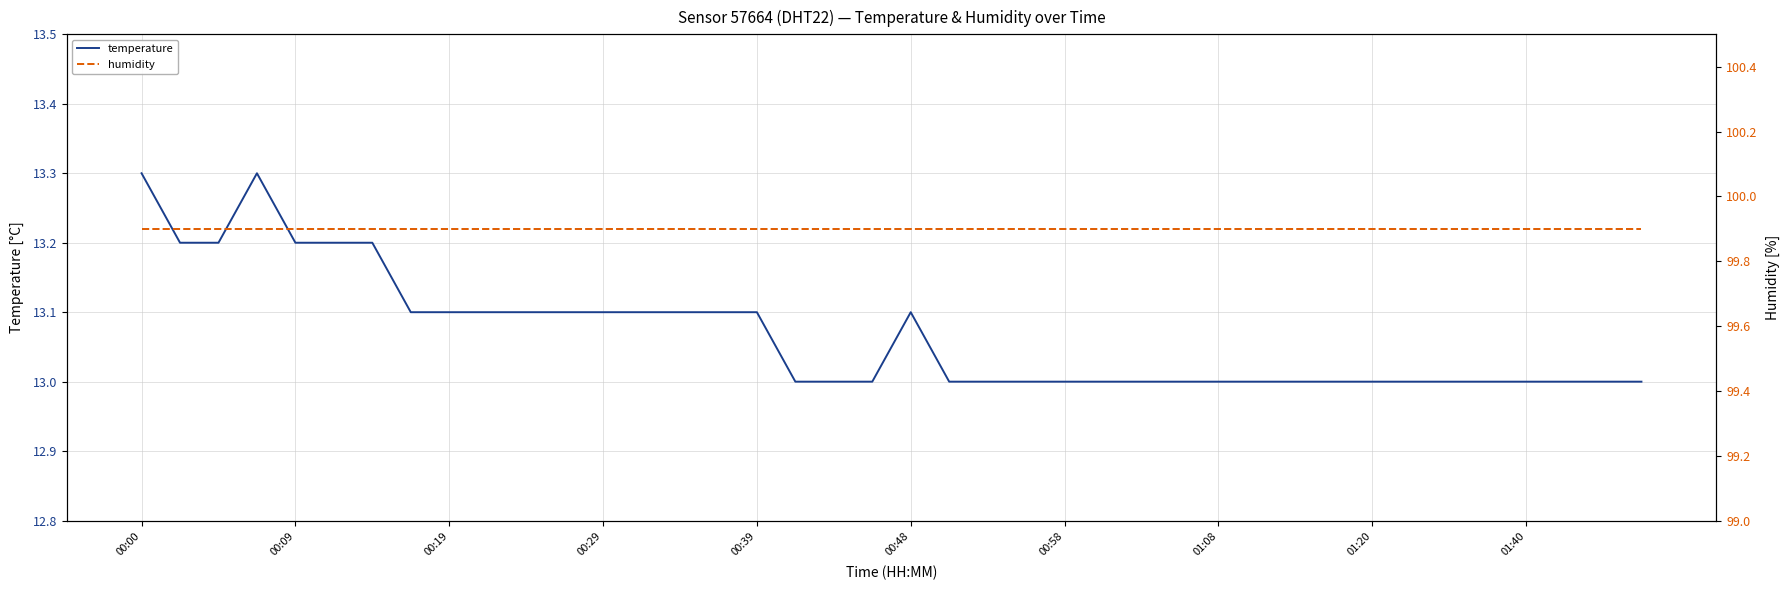

True or false: humidity and temperature cross at least once.

False